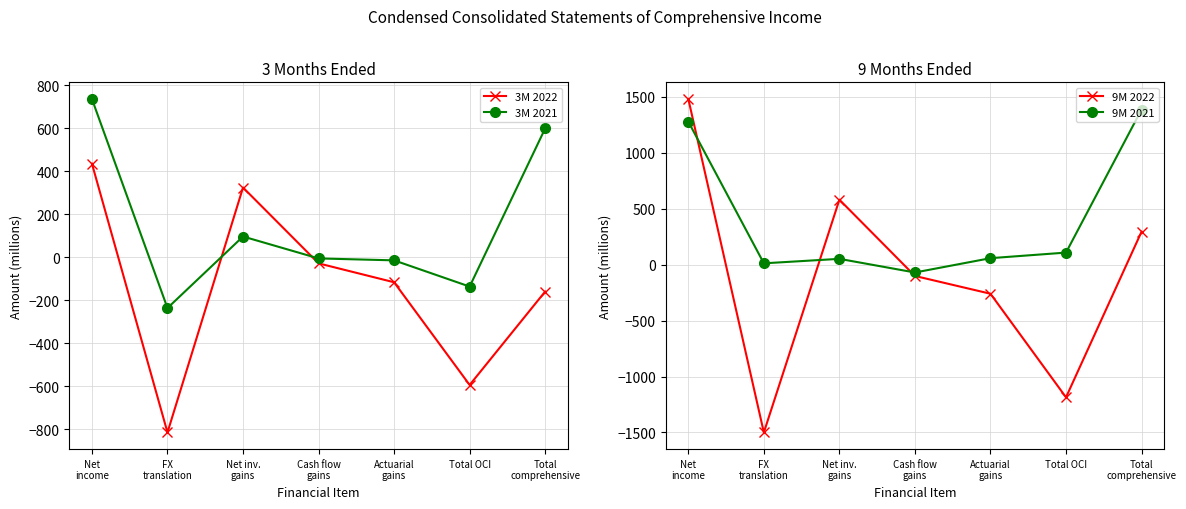

Reading left to right, what are all the values shown in this chart?

3M 2022: 435	-816	324	-29	-117	-595	-160
3M 2021: 736	-237	96	-6	-15	-137	599
9M 2022: 1481	-1500	581	-101	-260	-1186	295
9M 2021: 1279	12	52	-70	58	108	1387